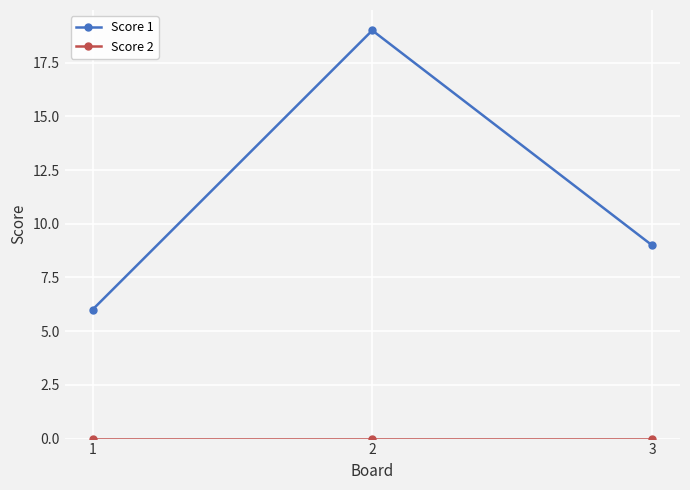

What is the maximum value shown in the chart?

19